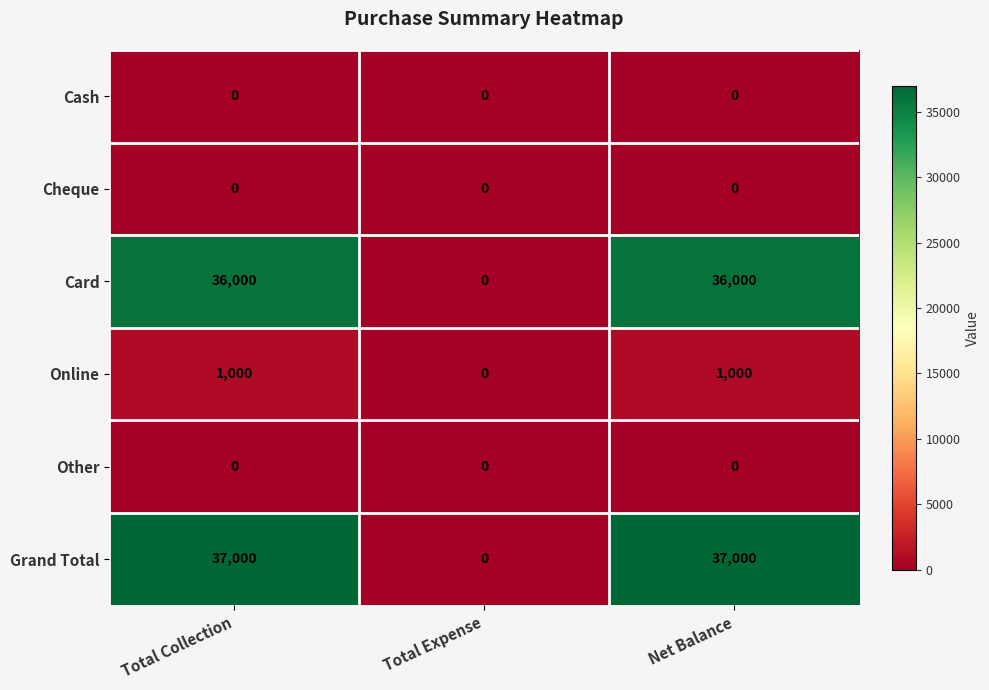

What is the difference between the Grand Total values at Total Expense and Total Collection?

37000